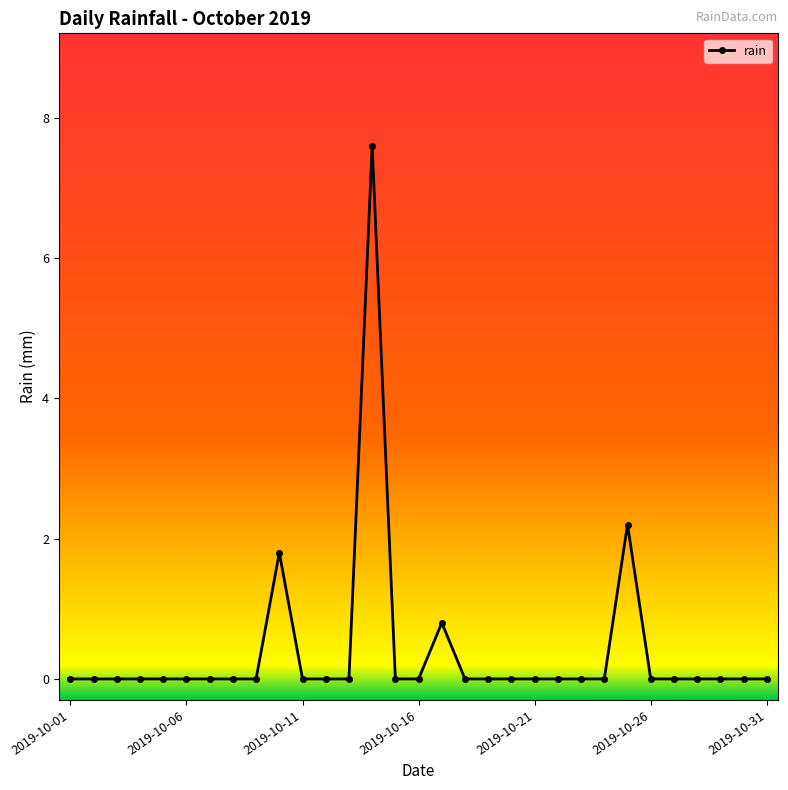

True or false: there are more than 1 points higher than both neighbors.

True